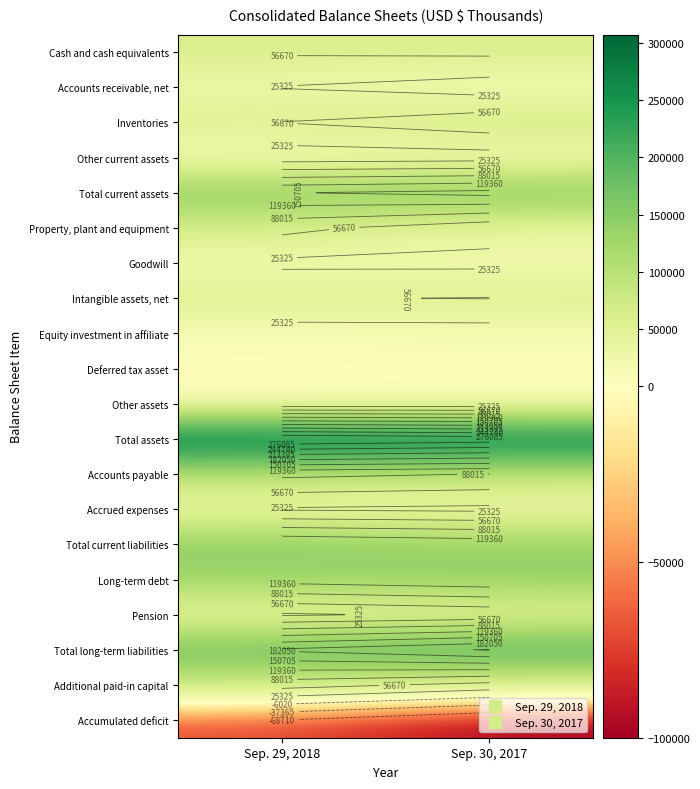

Between Sep. 30, 2017 and Sep. 29, 2018, which is larger?

Sep. 30, 2017